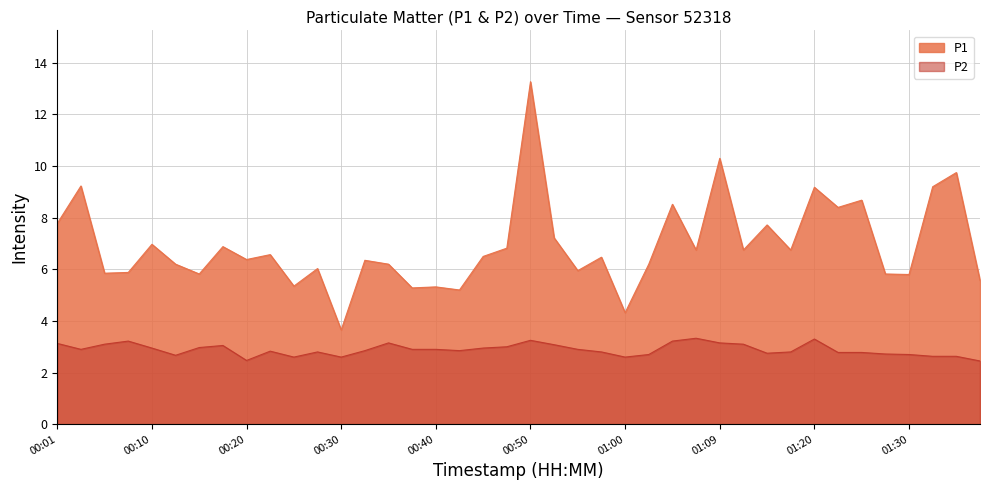

What is the label of the 15th point from the right?

01:02